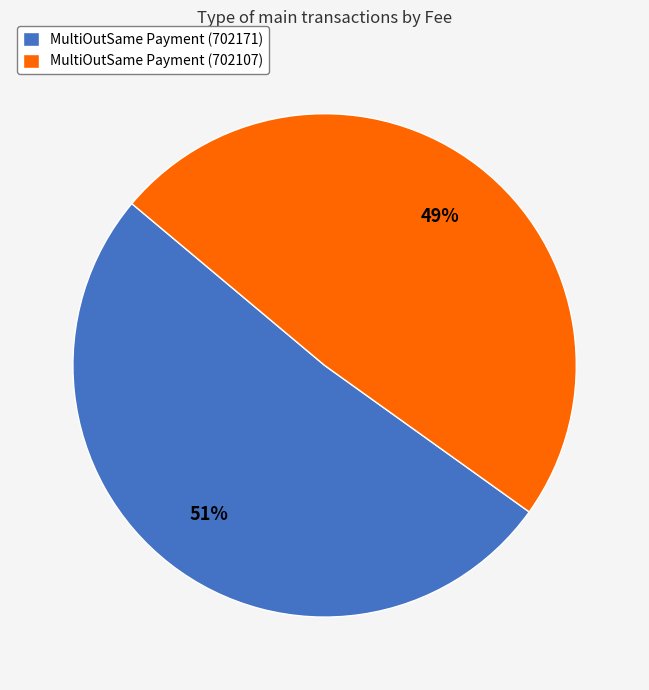

How many segments does this pie chart have?

2